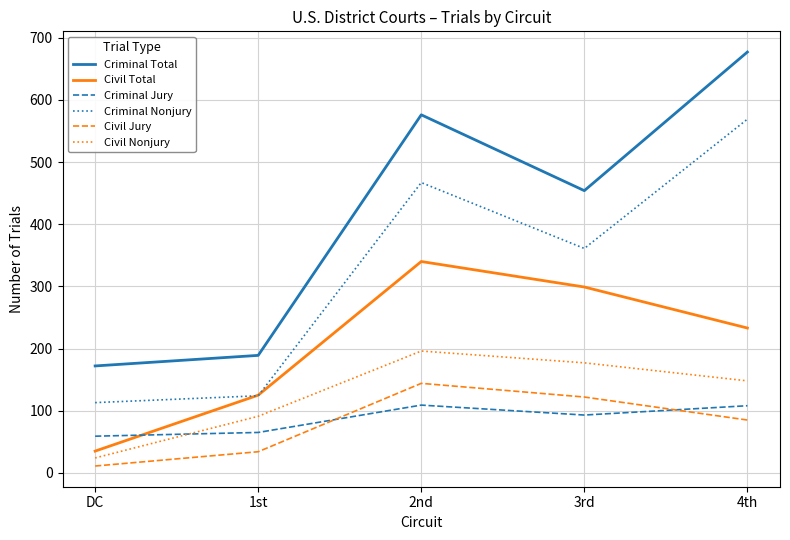

Where is the first local maximum for Civil Total?

2nd